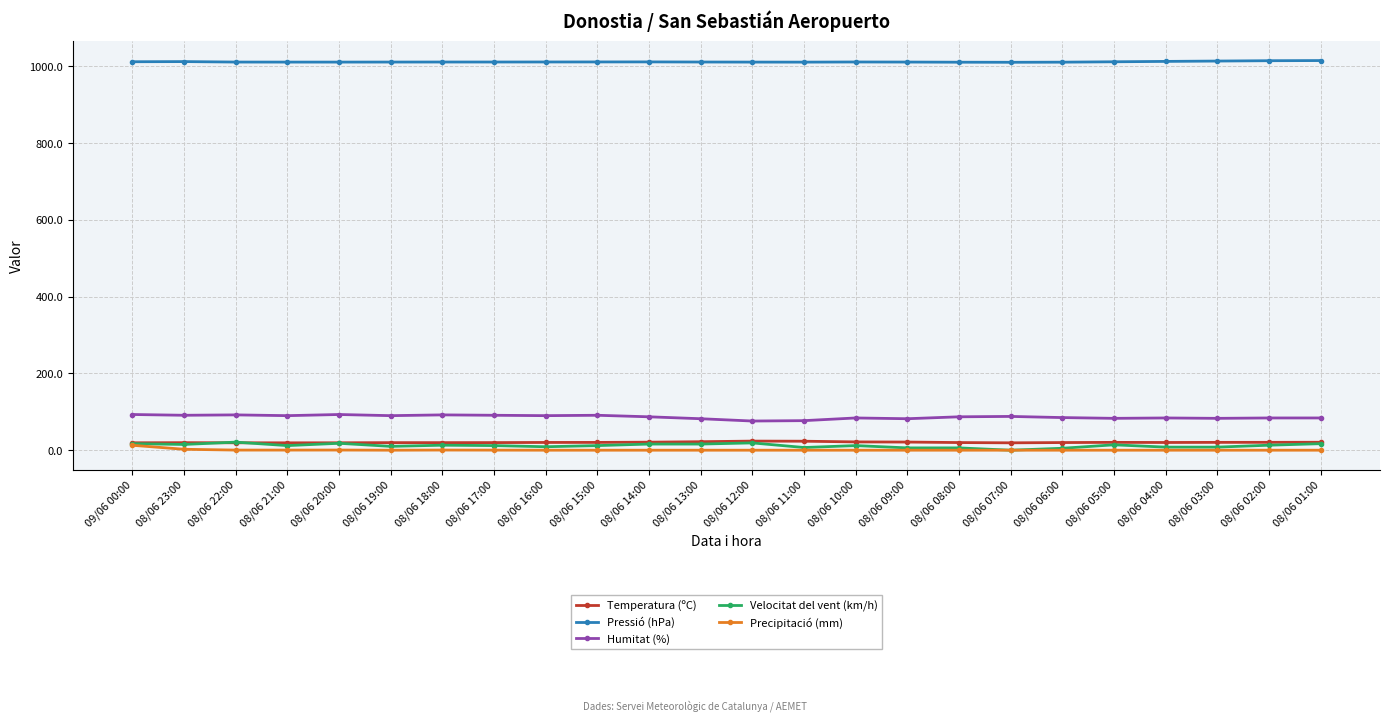

Which series has the largest total across all categories?

Pressió (hPa)